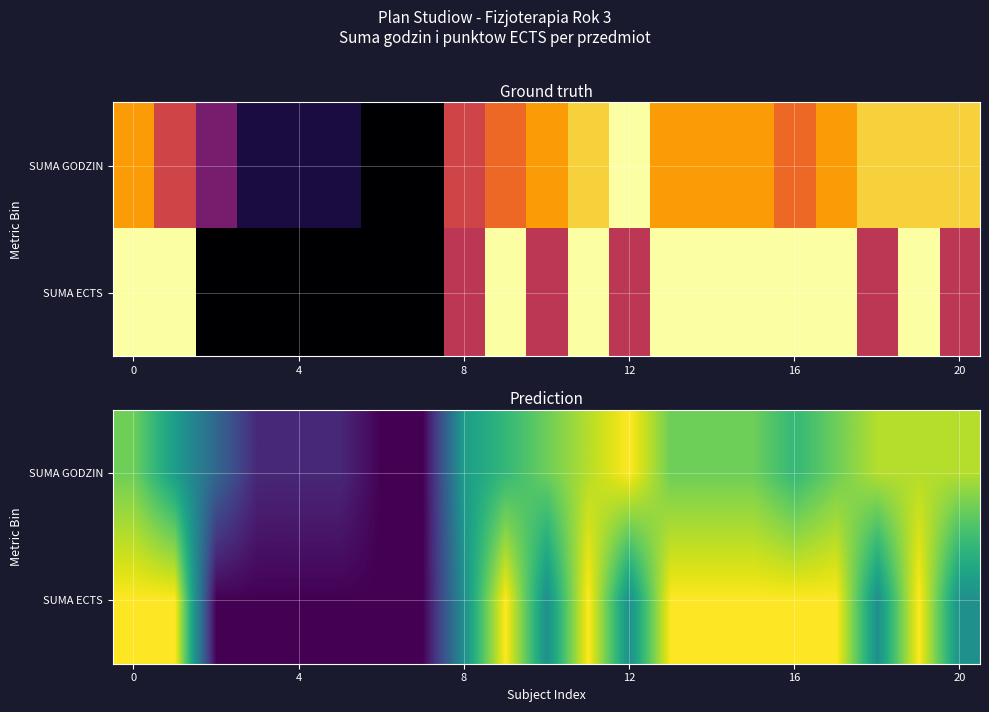

List the series in order of their peak value, lowest first.

SUMA GODZIN, SUMA ECTS